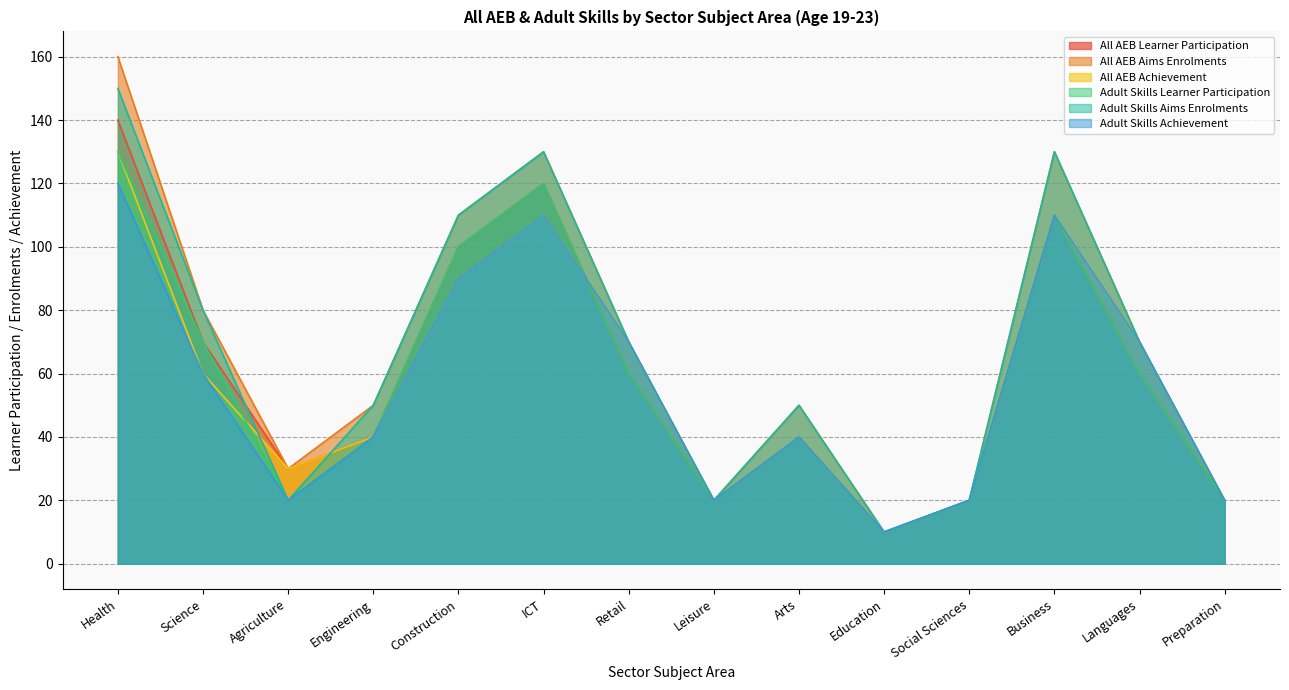

In Adult Skills Learner Participation, how many points are higher than both neighbors (excluding endpoints)?

3